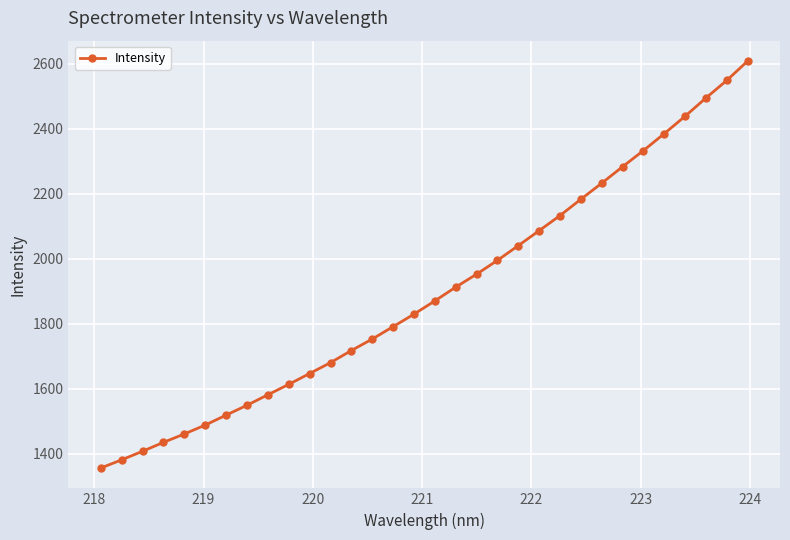

Does the chart have visible grid lines?

Yes